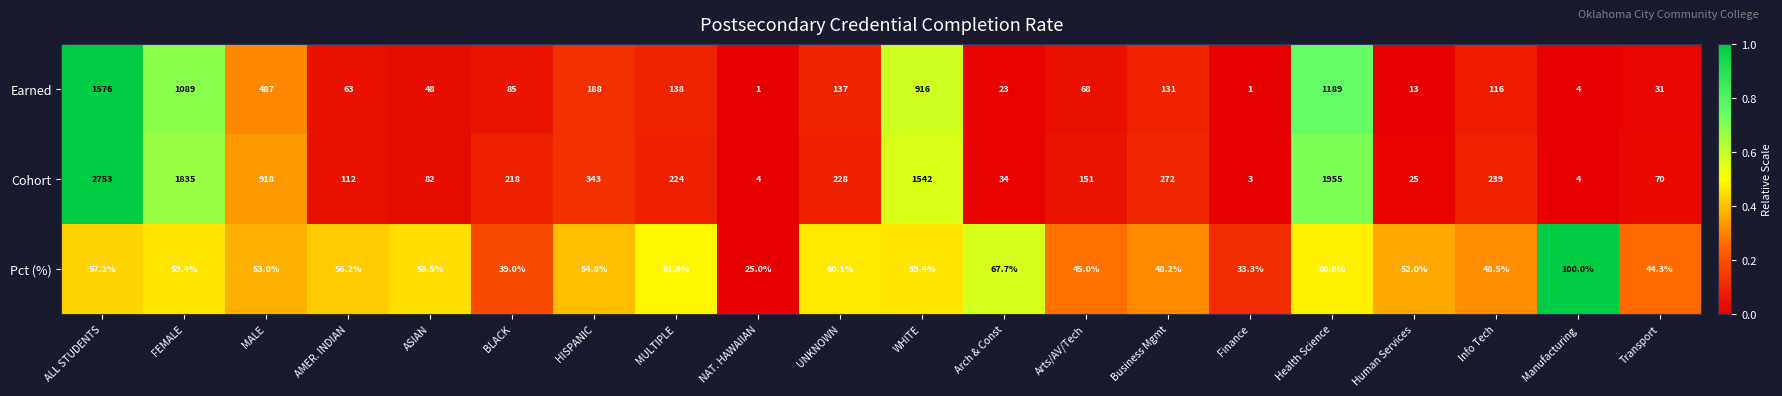

What is the spread (max minus min) of values at FEMALE?

1775.6